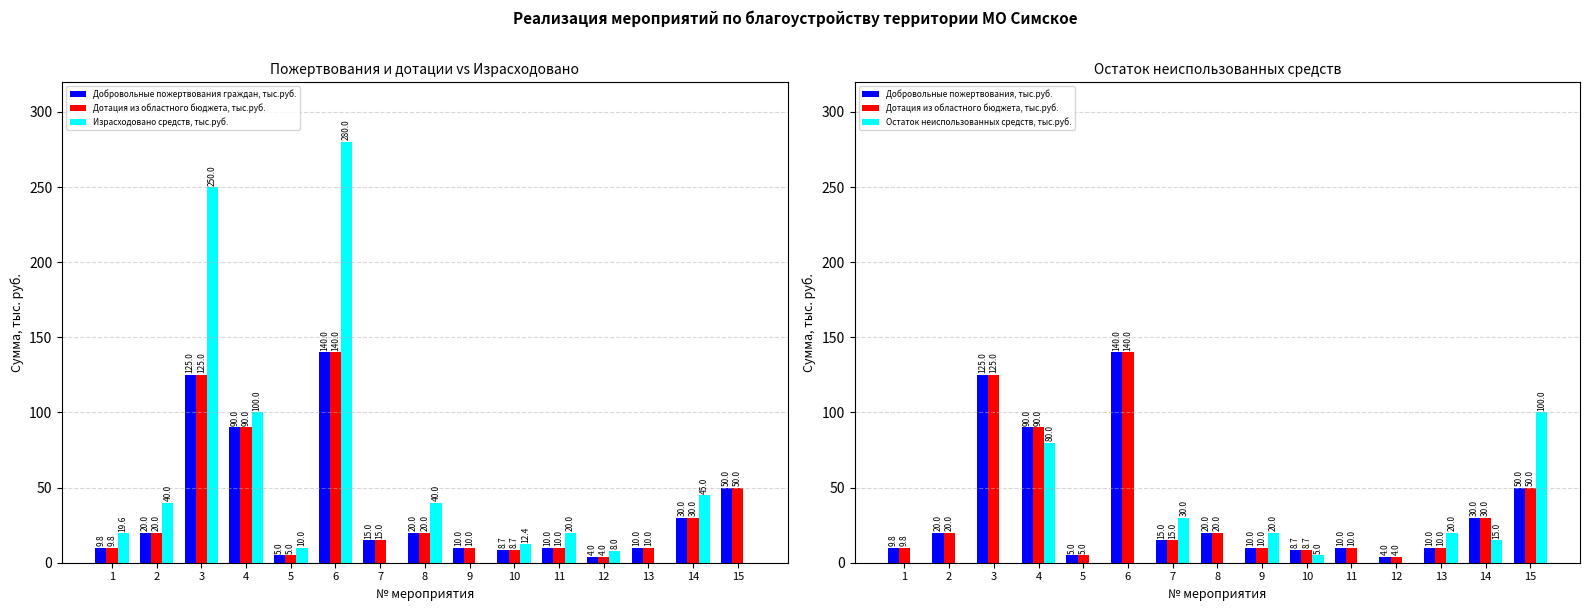

Which has a higher value, 9 or 10?

9